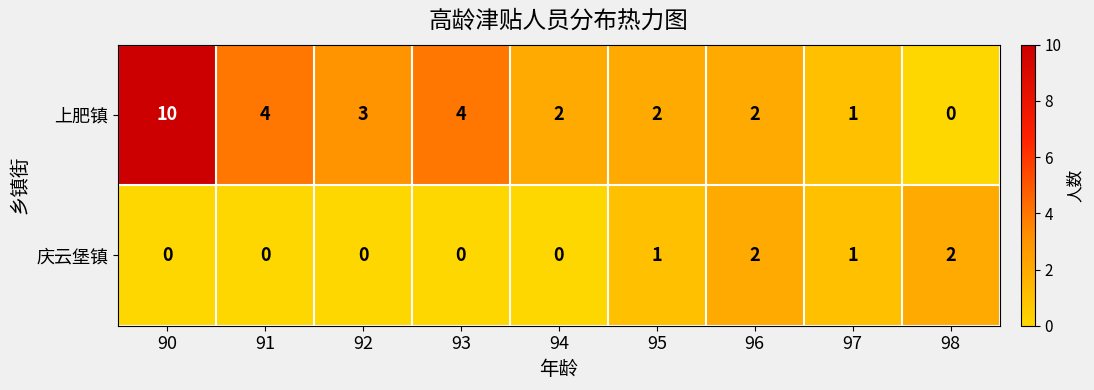

Reading right to left, extract all data points from this chart.

上肥镇: 98=0	97=1	96=2	95=2	94=2	93=4	92=3	91=4	90=10
庆云堡镇: 98=2	97=1	96=2	95=1	94=0	93=0	92=0	91=0	90=0